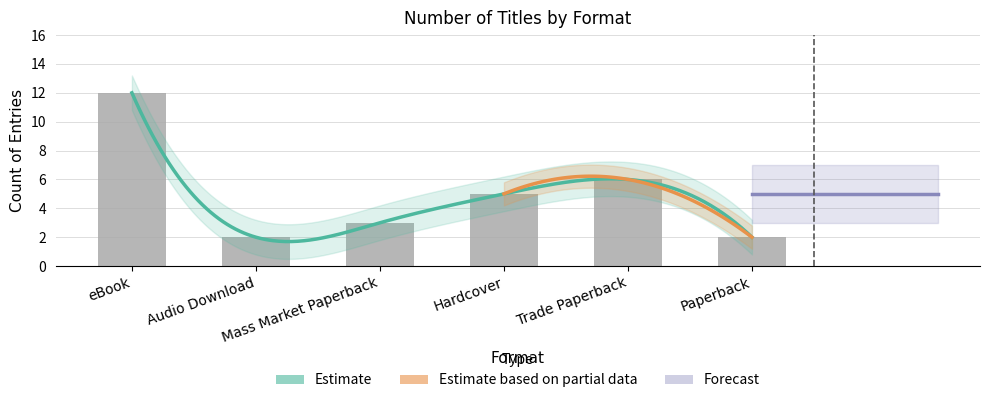

Which label corresponds to the smallest value in the chart?

Audio Download